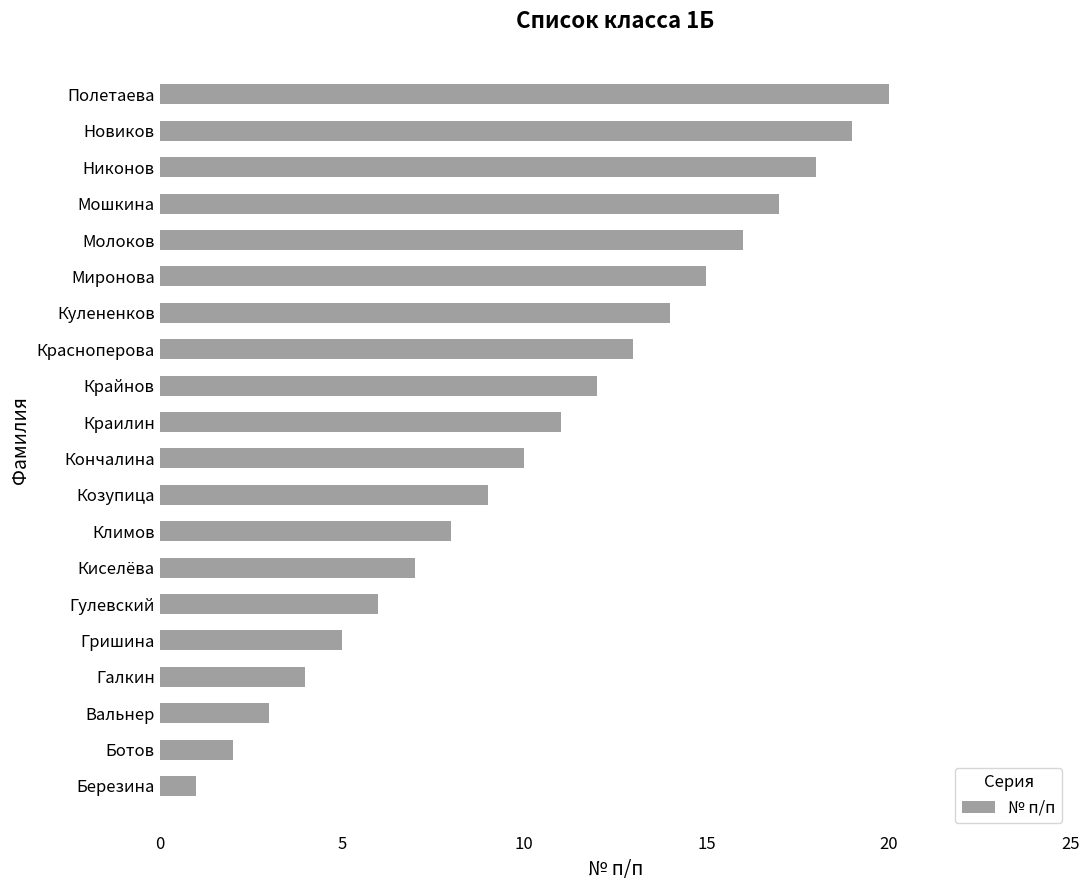

What is the minimum value shown in the chart?

1